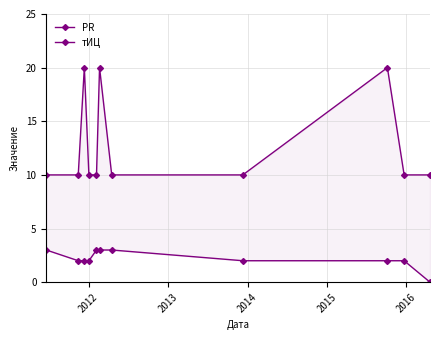

What is the sum of all тИЦ values?

140